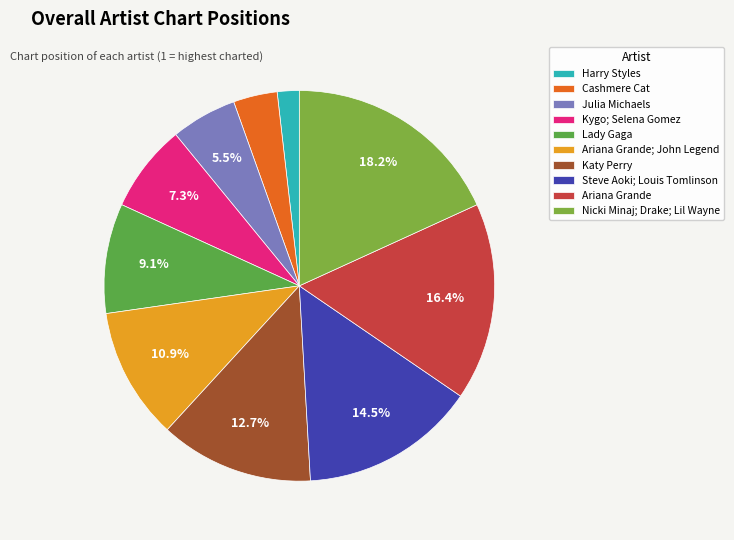

What is the change in value from Harry Styles to Ariana Grande; John Legend?

+5